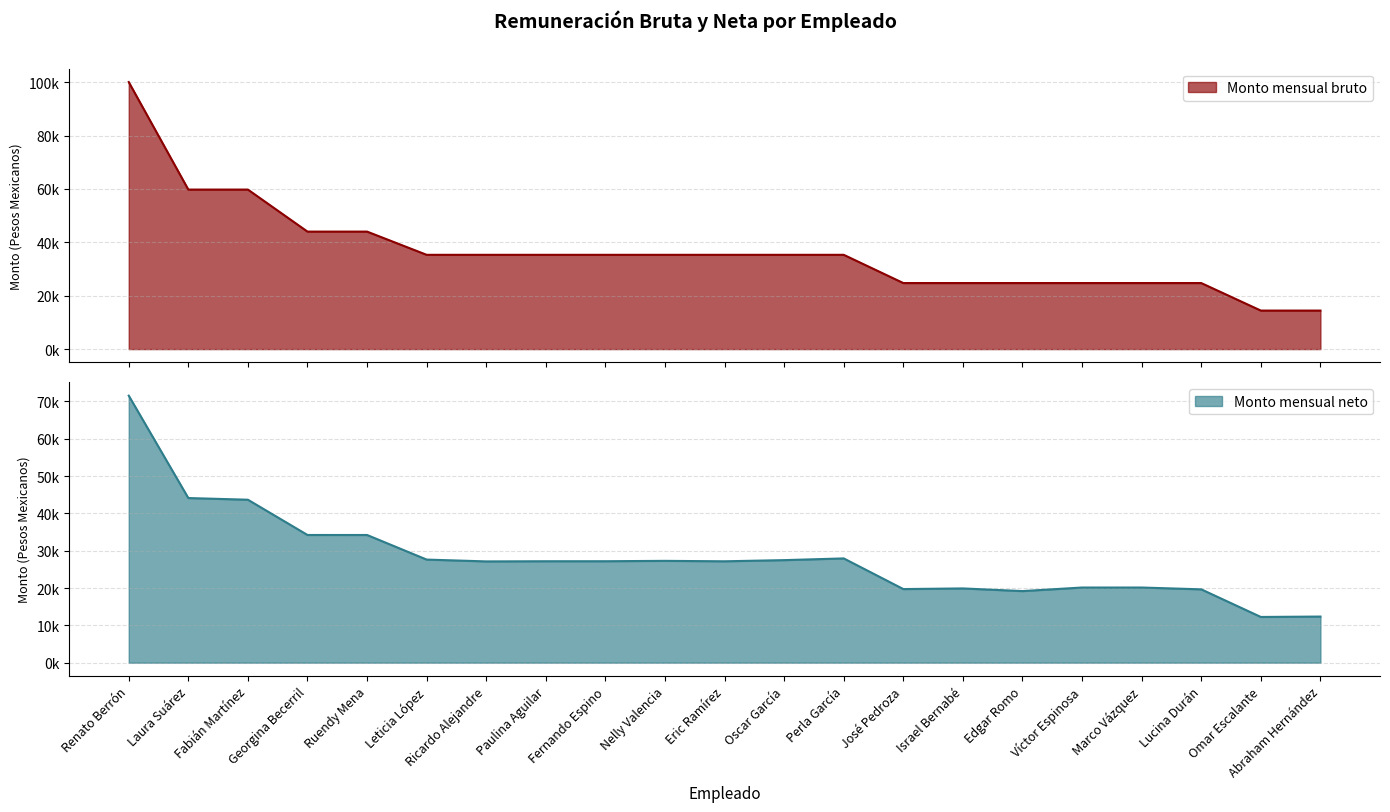

Reading left to right, what are all the values shown in this chart?

Monto mensual bruto: 100032.0	59752.0	59752.0	44008.0	44008.0	35313.0	35313.0	35313.0	35313.0	35313.0	35313.0	35313.0	35313.0	24737.0	24737.0	24737.0	24737.0	24737.0	24737.0	14425.0	14425.0
Monto mensual neto: 71543.5	44110.1	43660.8	34214.1	34210.6	27622.8	27133.8	27177.8	27182.0	27281.3	27163.9	27475.8	27935.7	19721.2	19891.7	19180.6	20136.7	20136.7	19648.8	12249.8	12357.1